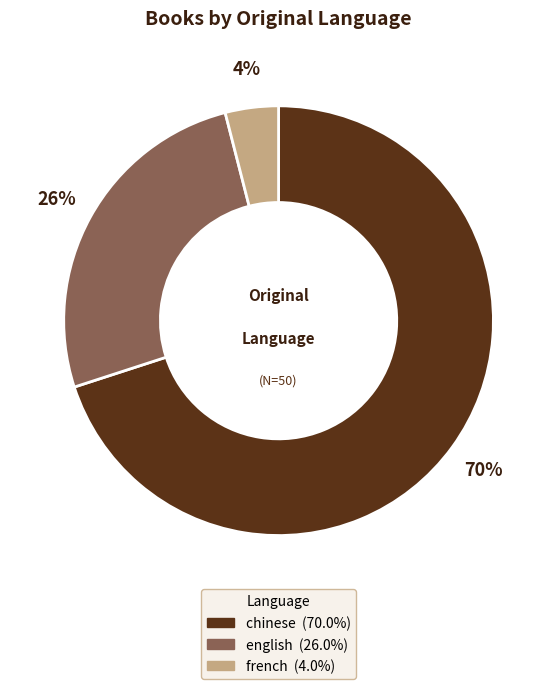

Count the number of slices in the pie.

3